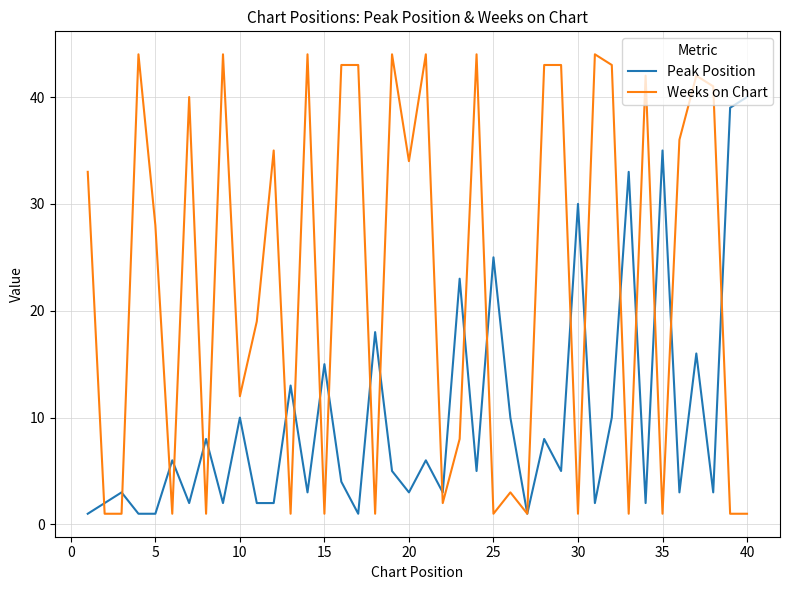

Which series has the largest total across all categories?

Weeks on Chart